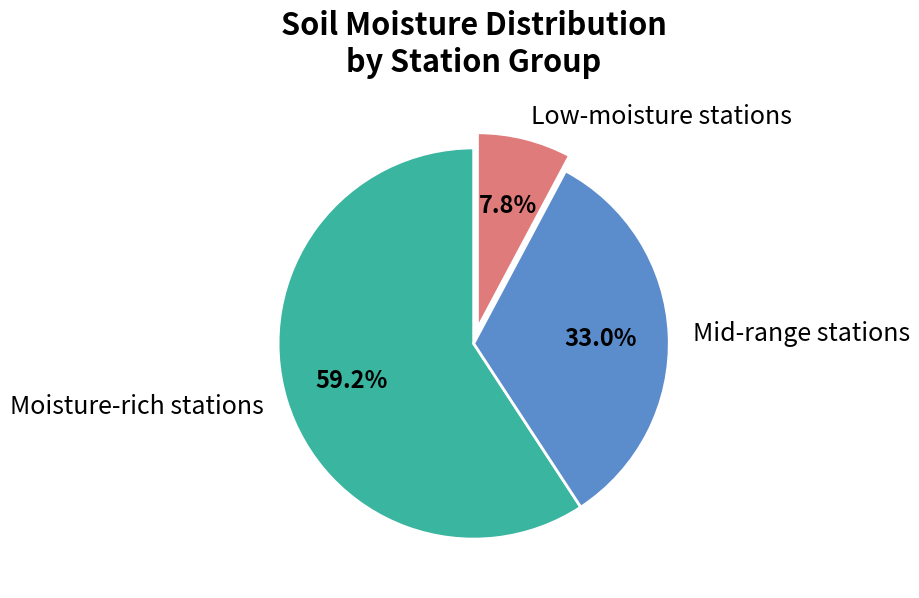

Does any single category account for the majority?

Yes